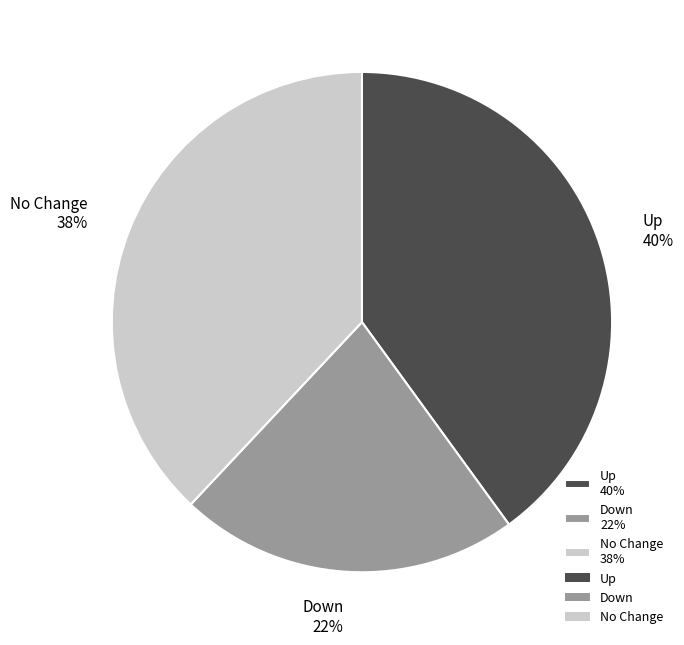

To the nearest percent, what is the difference between the largest and smallest slice percentages?

18%